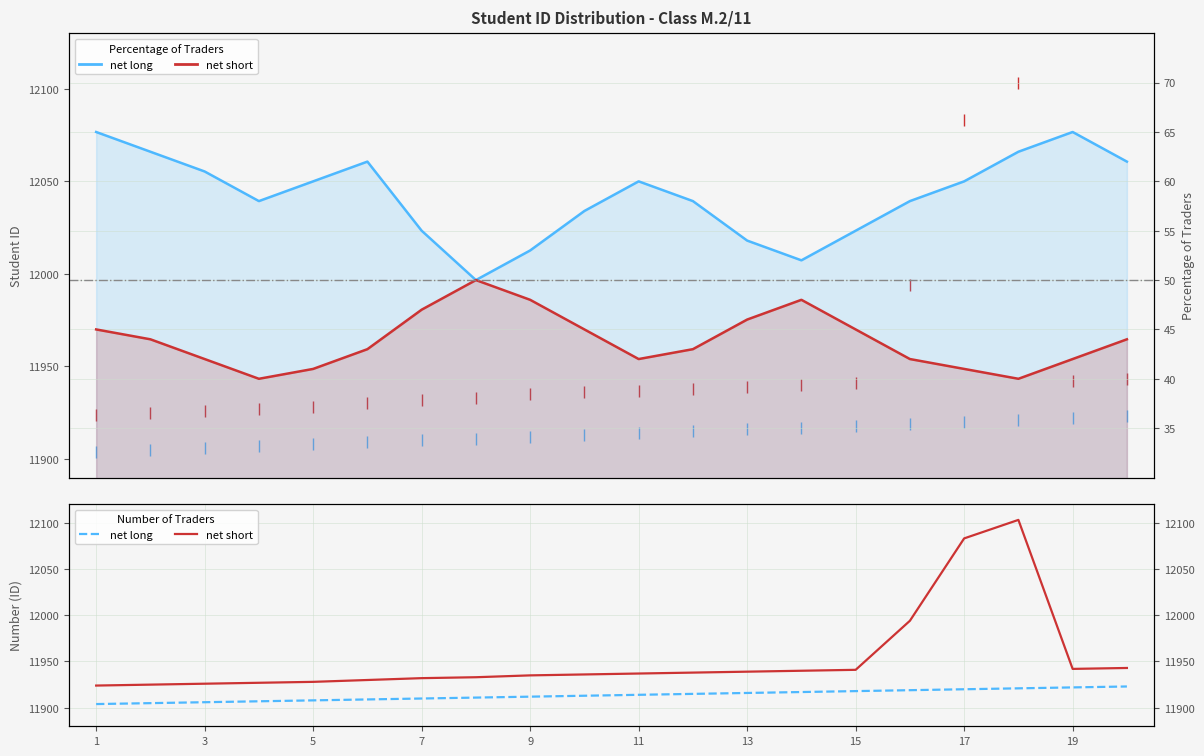

Which series has the largest total across all categories?

net short (ID)